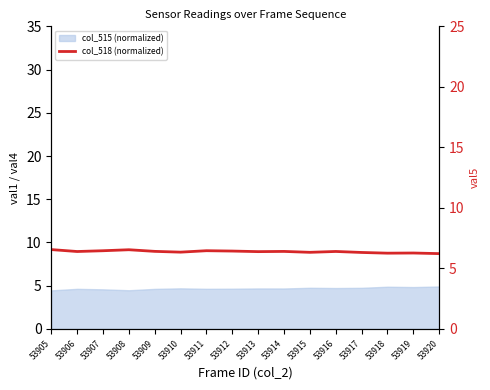

Where is the data nearest to the value 6?

53920